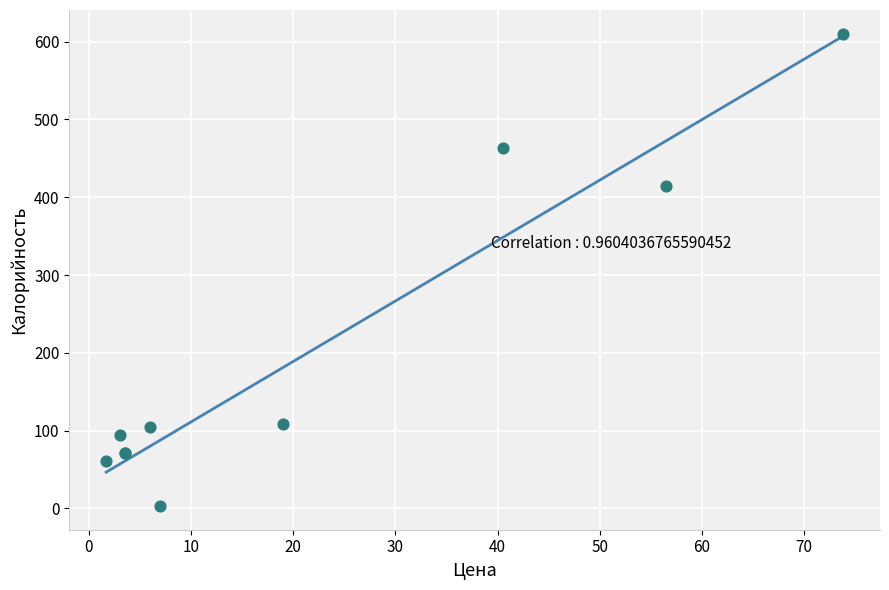

What Y value in the scatter plot is closest to 306?

415.1